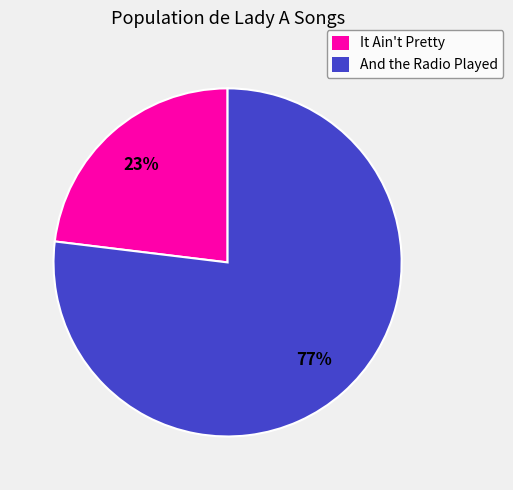

How many segments does this pie chart have?

2